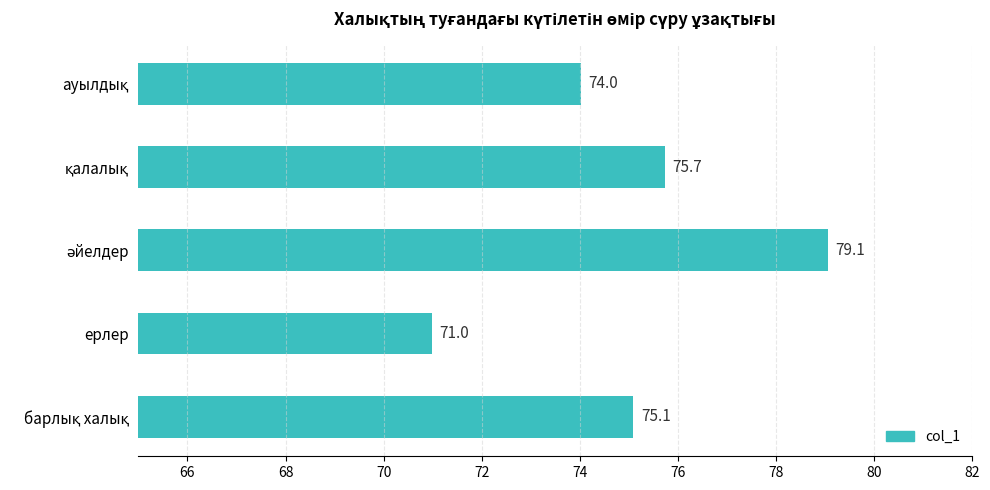

How many bars are there in total?

5